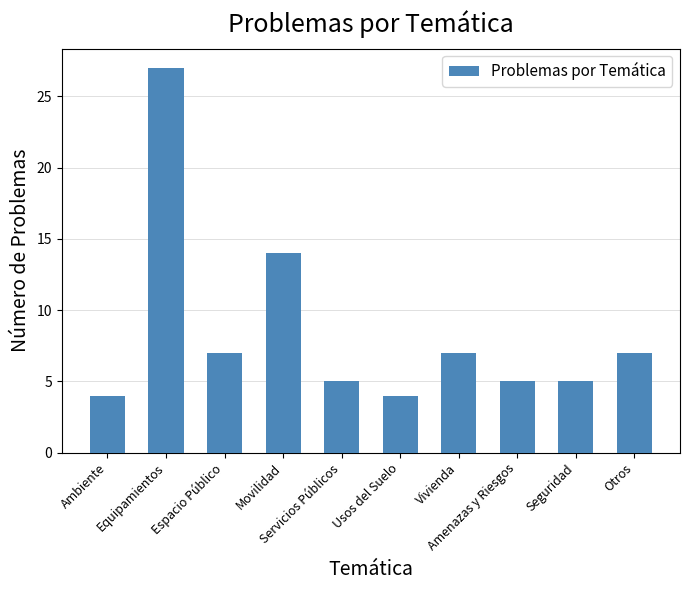

What is the sum of all values?

85